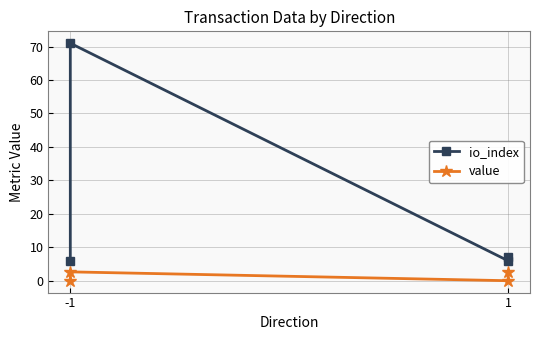

How many data points in io_index are above 7?

1